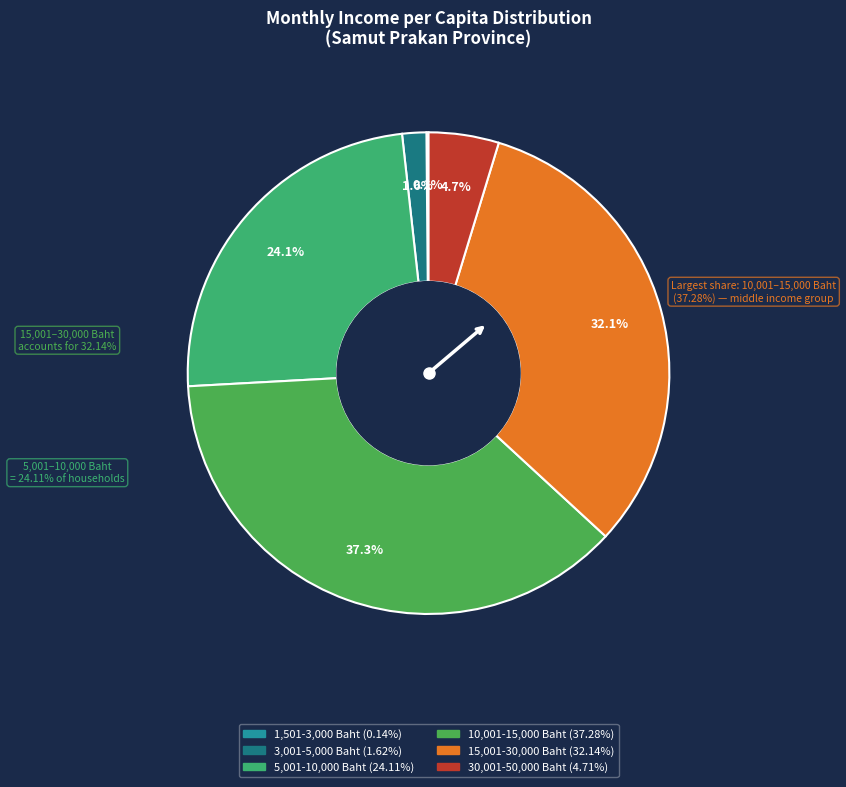

Rank the categories by value from lowest to highest.

1,501-3,000 Baht, 3,001-5,000 Baht, 30,001-50,000 Baht, 5,001-10,000 Baht, 15,001-30,000 Baht, 10,001-15,000 Baht